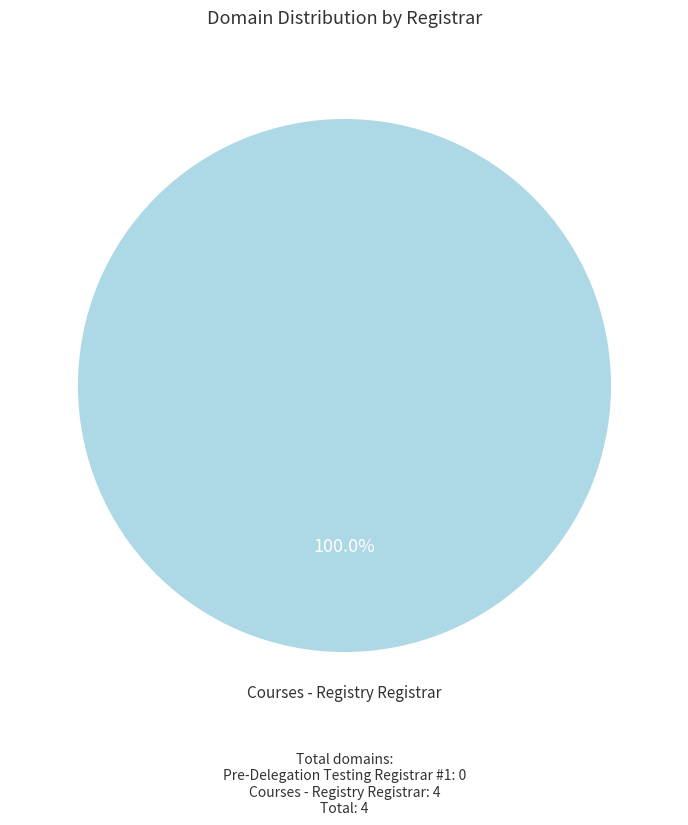

Does any single category account for the majority?

Yes